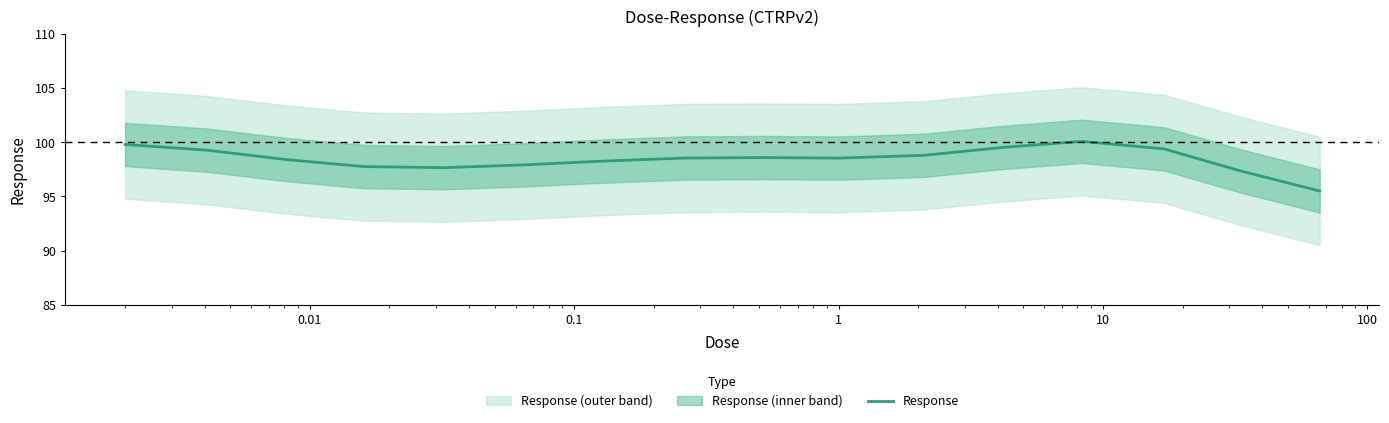

The value at 0.001 is 26.7. True or false?

False